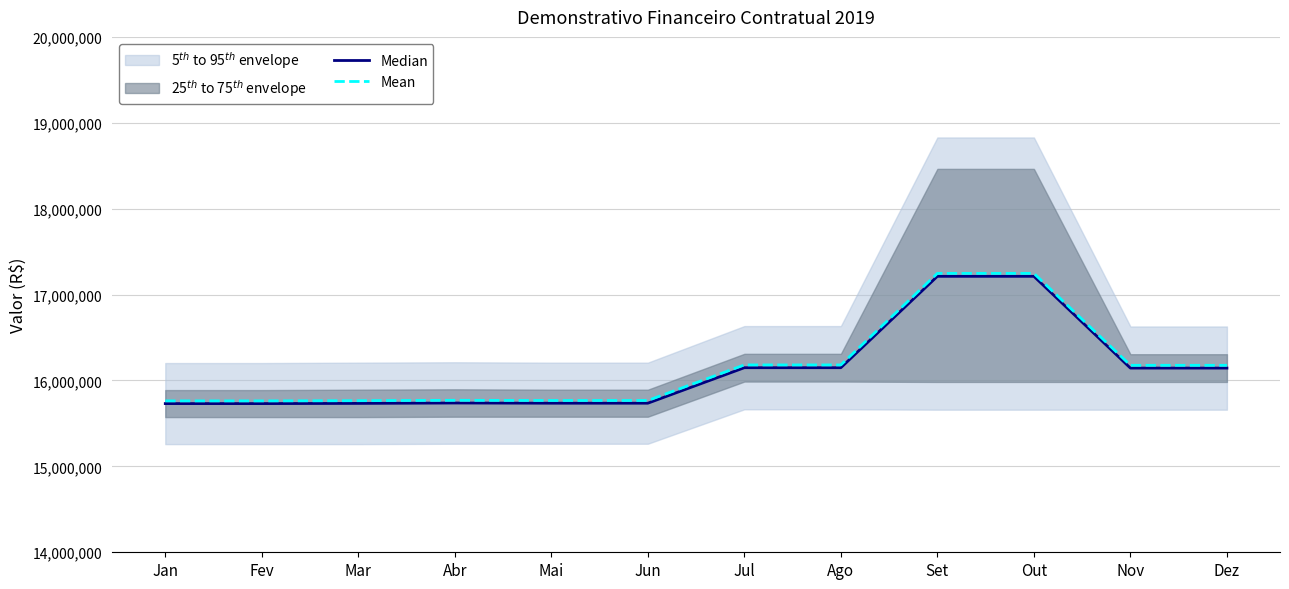

What value does the Median series have at Jan?

15731000.0